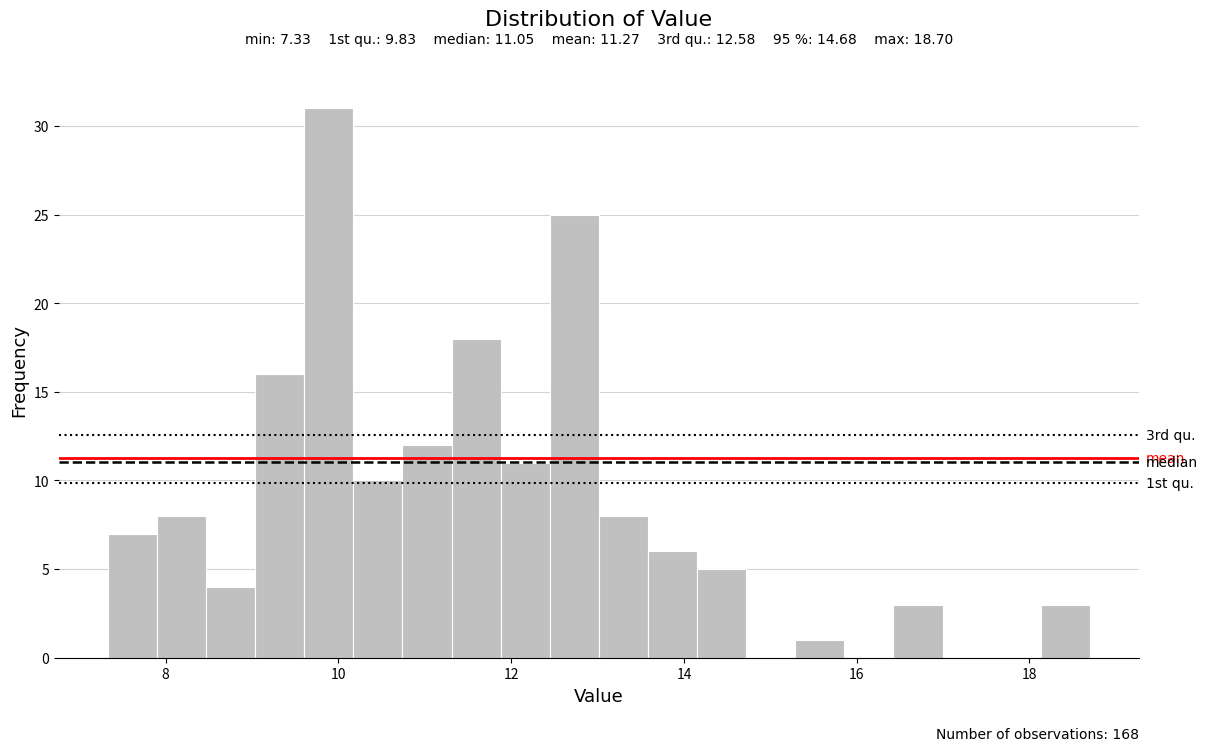

Read against the x-axis, roughly where is the centre of the tallest bar?

9.8